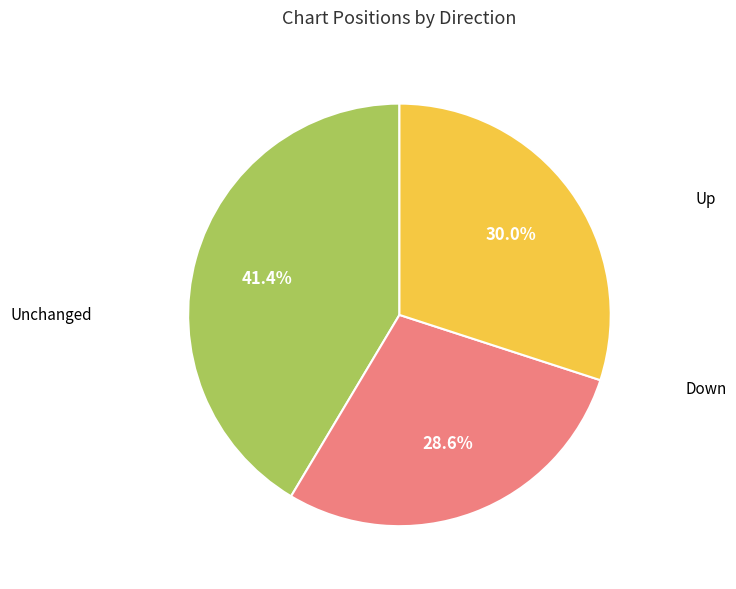

Is there a majority slice in this chart?

No